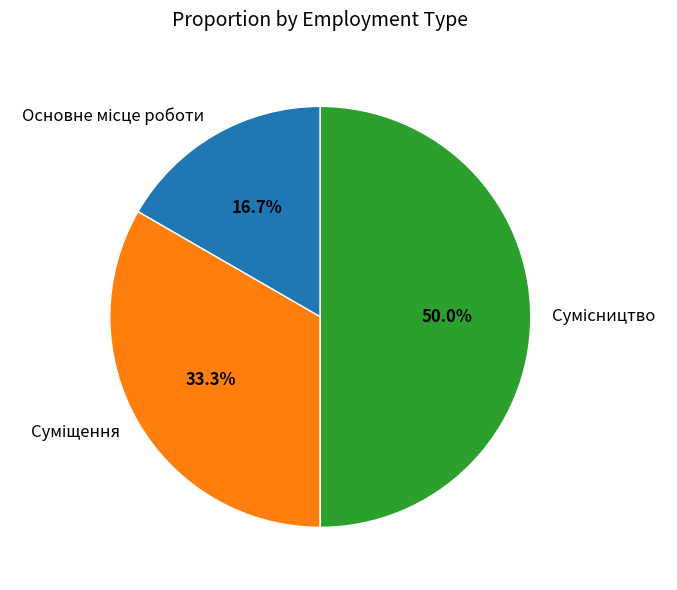

What percentage is the Сумісництво slice, to the nearest percent?

50%